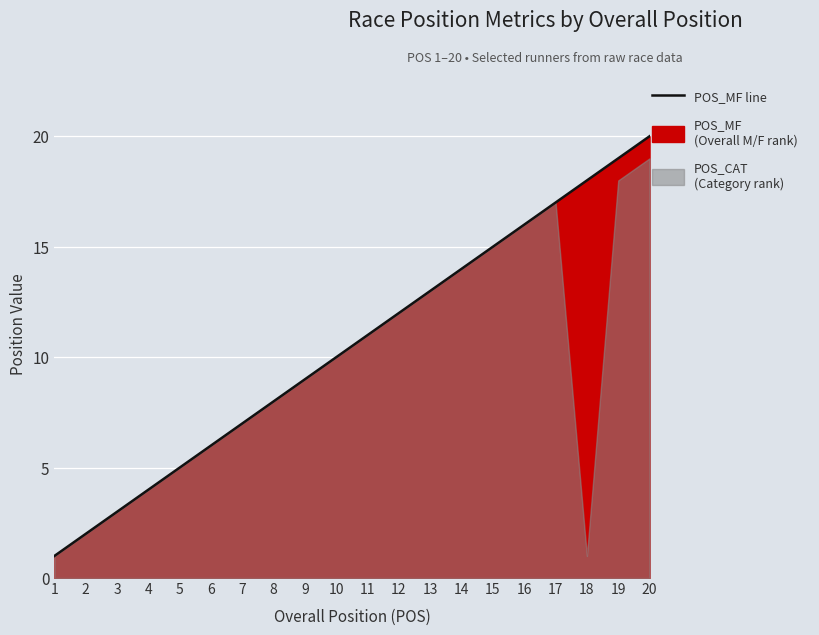

What is the sum of all values?

210